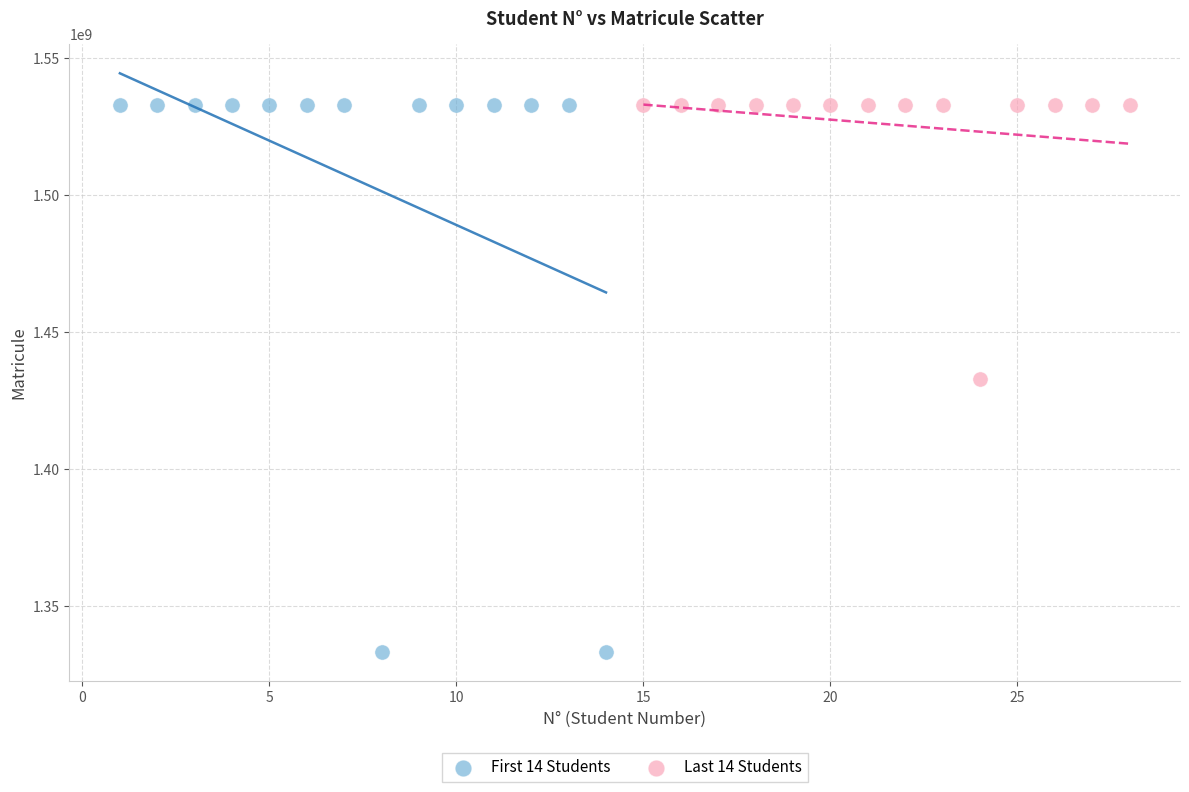

Which series contains the lowest Y value?

First 14 Students